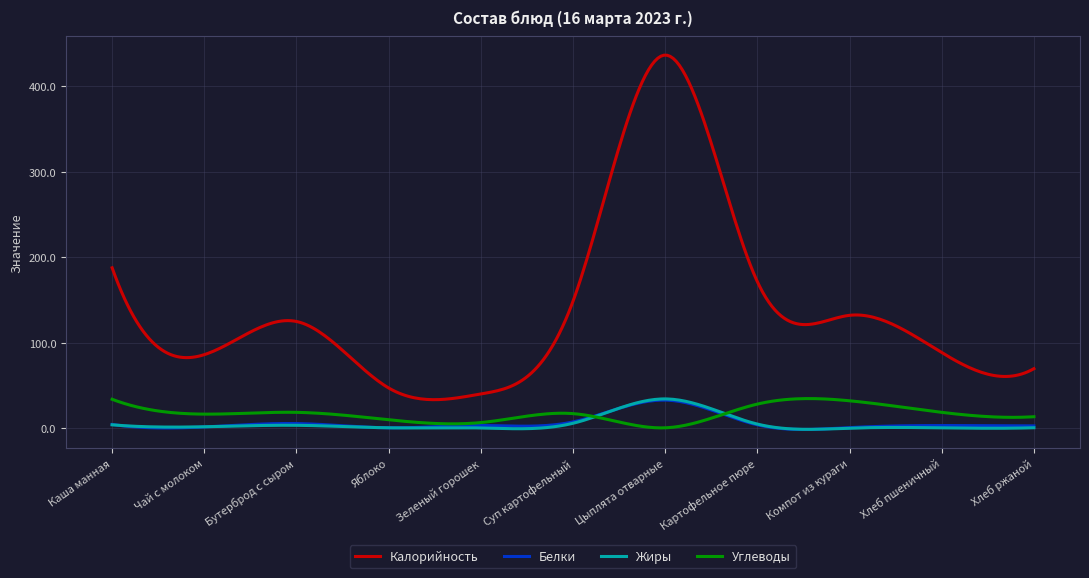

What is the maximum value for Жиры?

34.2